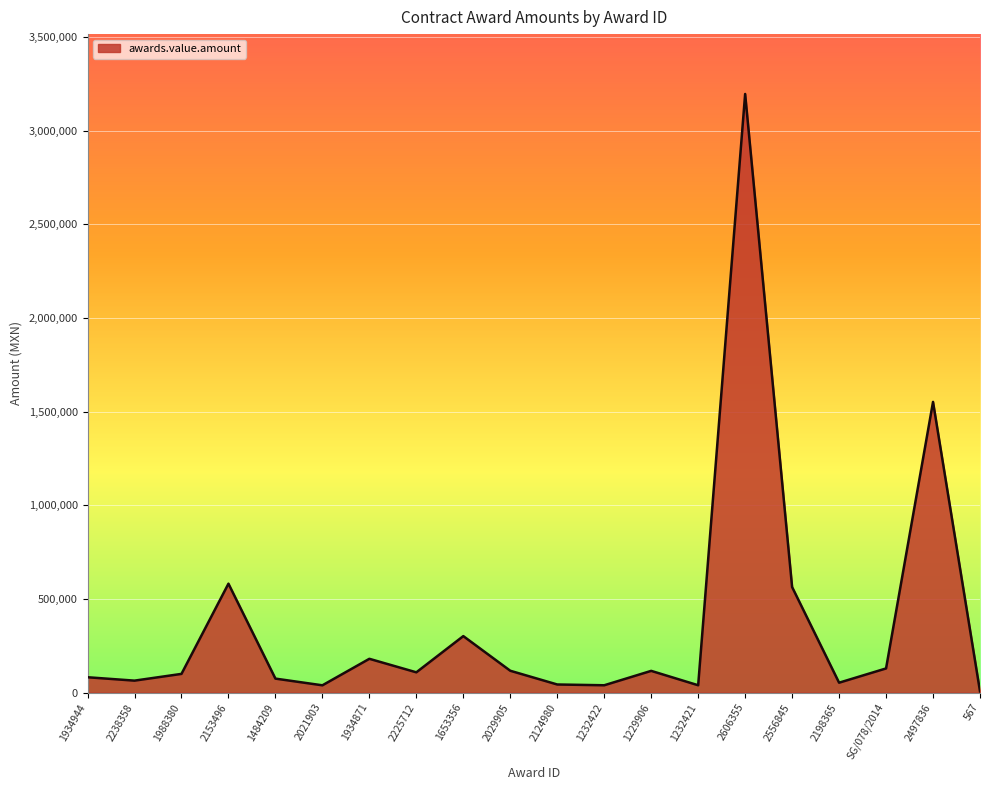

What value does the data have at 2225712?

108042.9